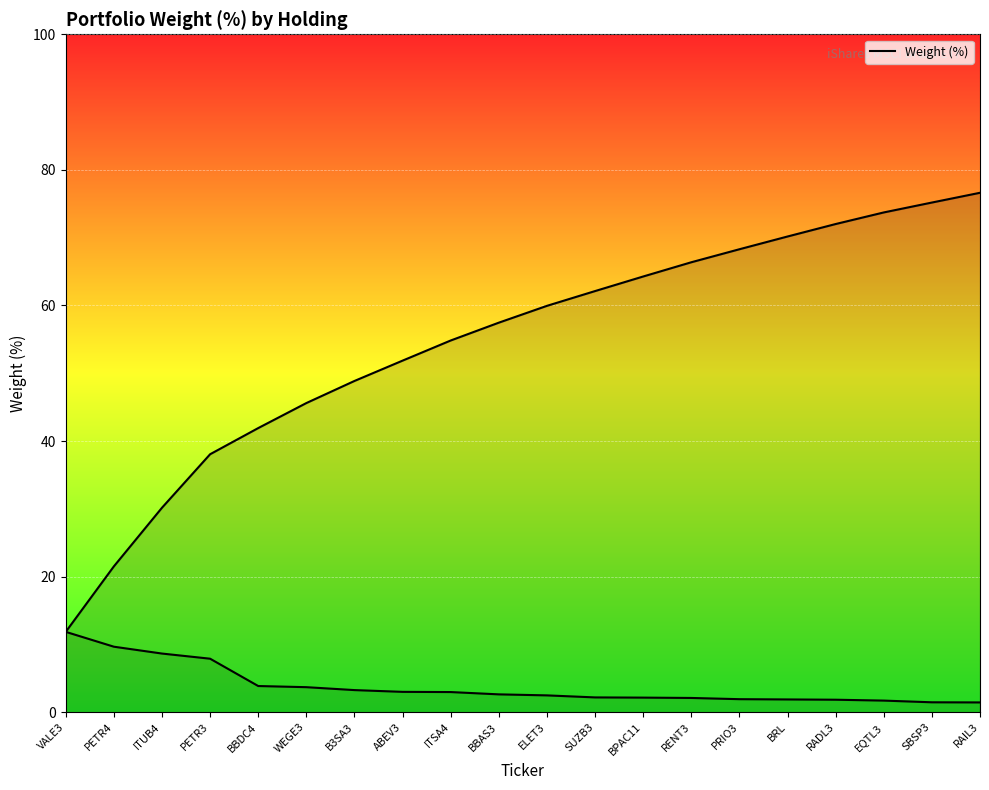

Is it true that the value at PRIO3 is 1.9?

True